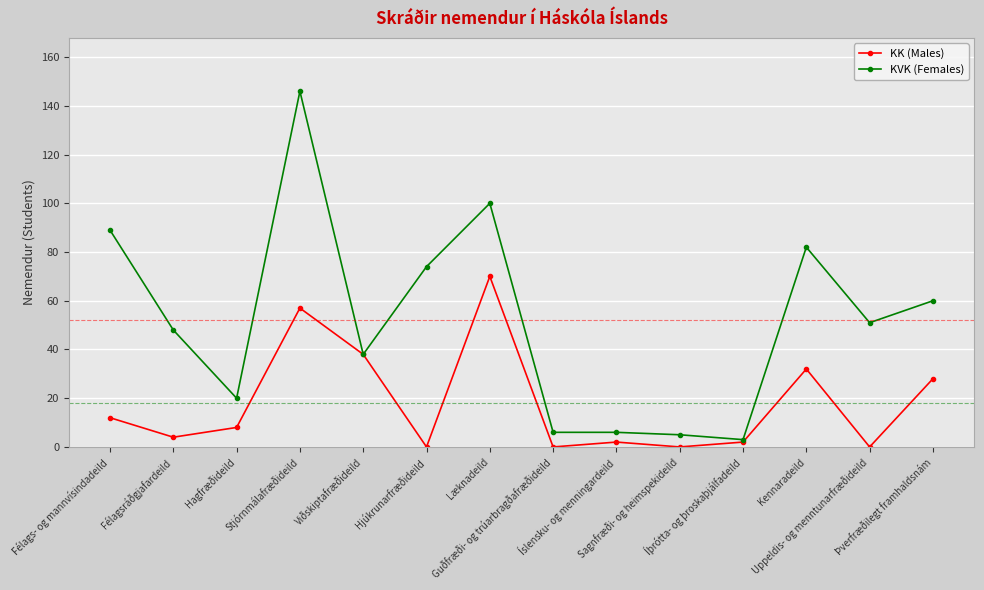

Is it true that KK (Males) equals 0 at Guðfræði- og trúarbragðafræðideild?

True